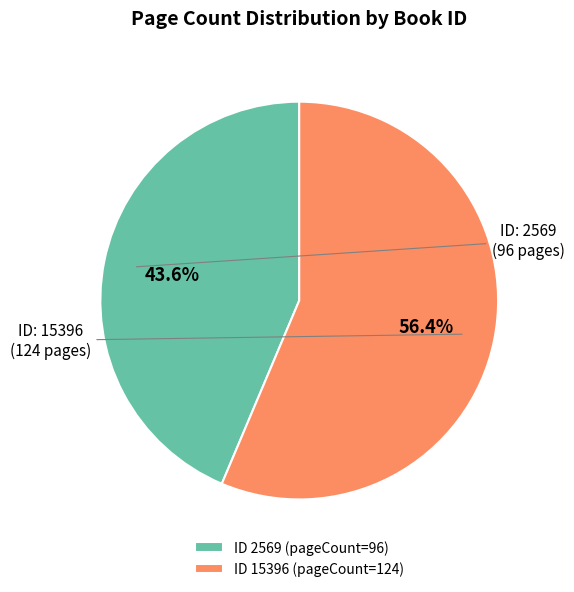

Which category has the biggest portion of the pie?

ID 15396 (pageCount=124)